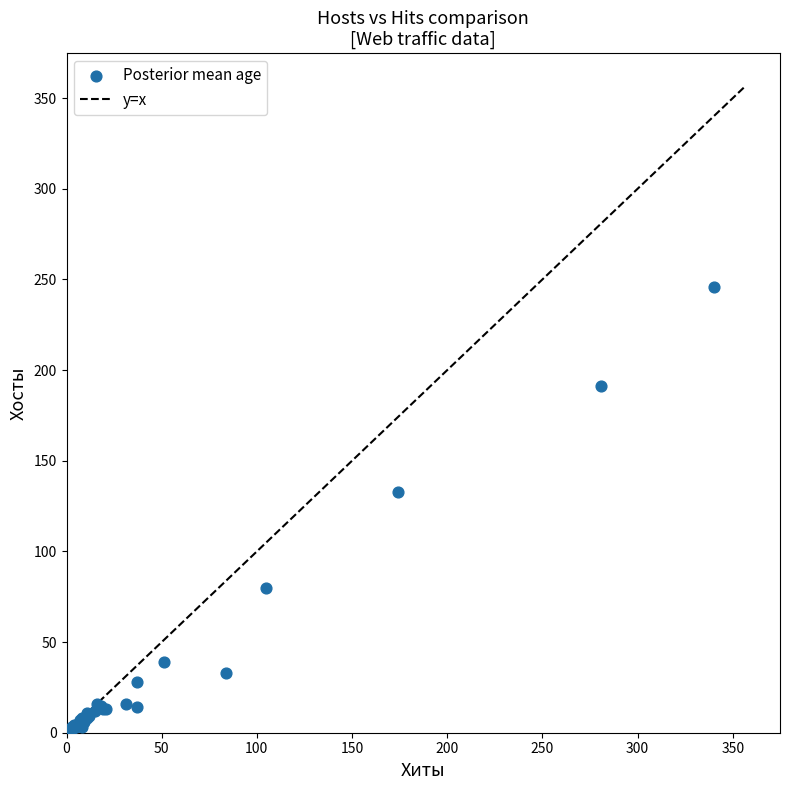

What Y value in the scatter plot is closest to 123?

133